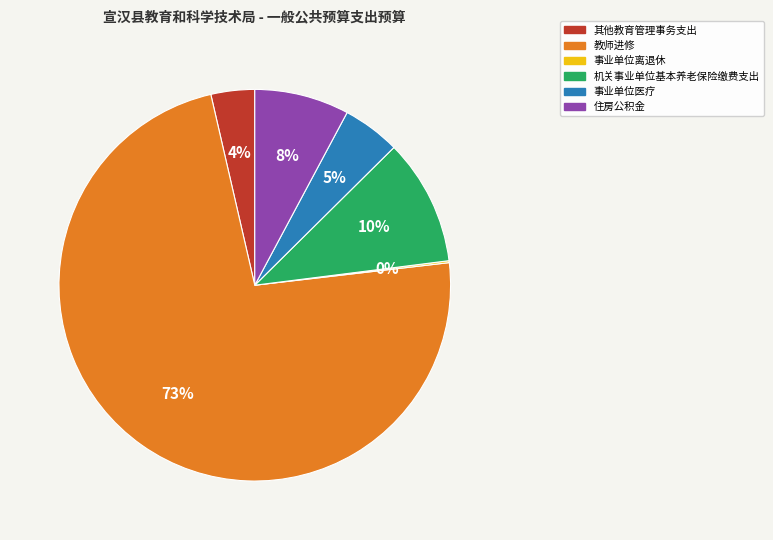

Between 教师进修 and 事业单位医疗, which is larger?

教师进修